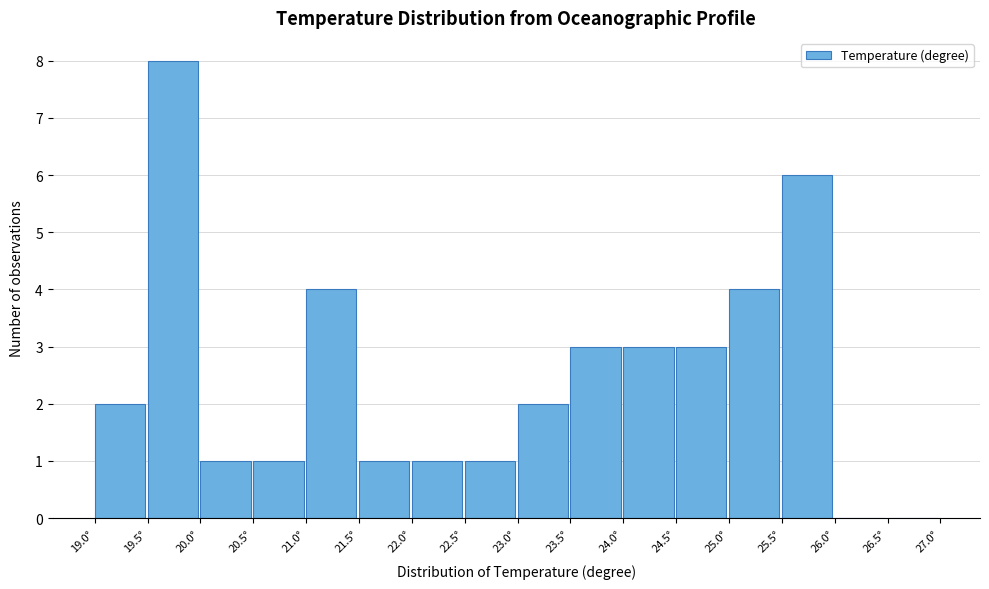

Which range on the x-axis has the tallest bar?

19.5 to 20.0